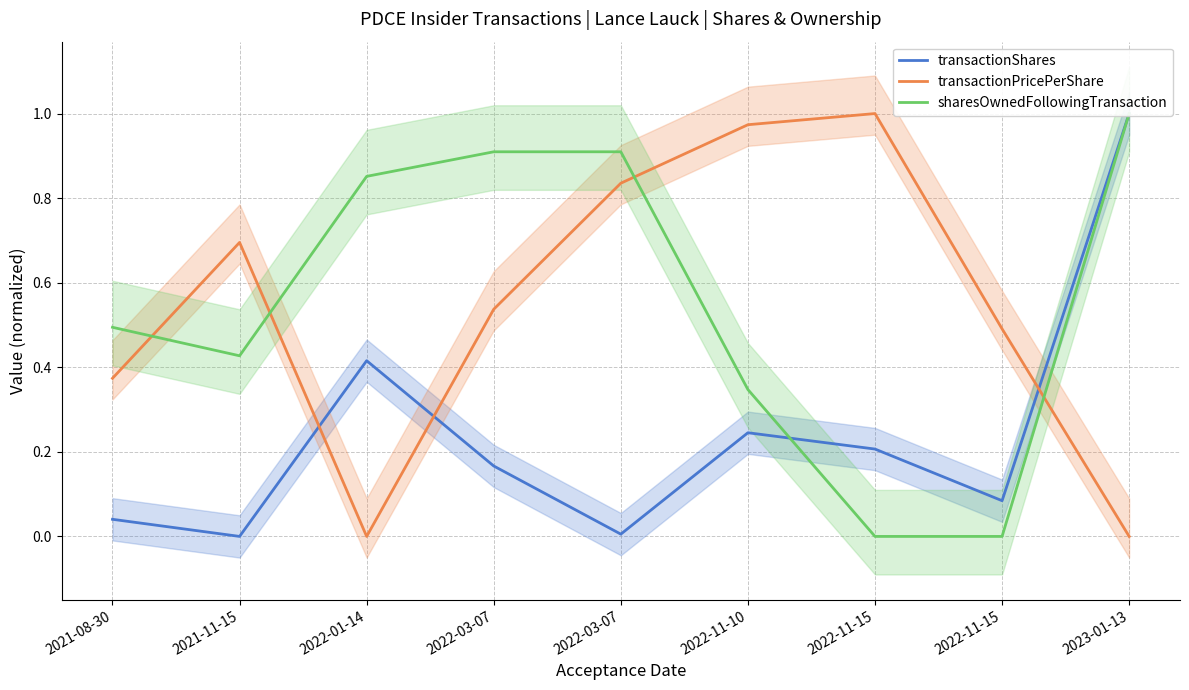

Which series has the largest range (max minus min)?

transactionShares